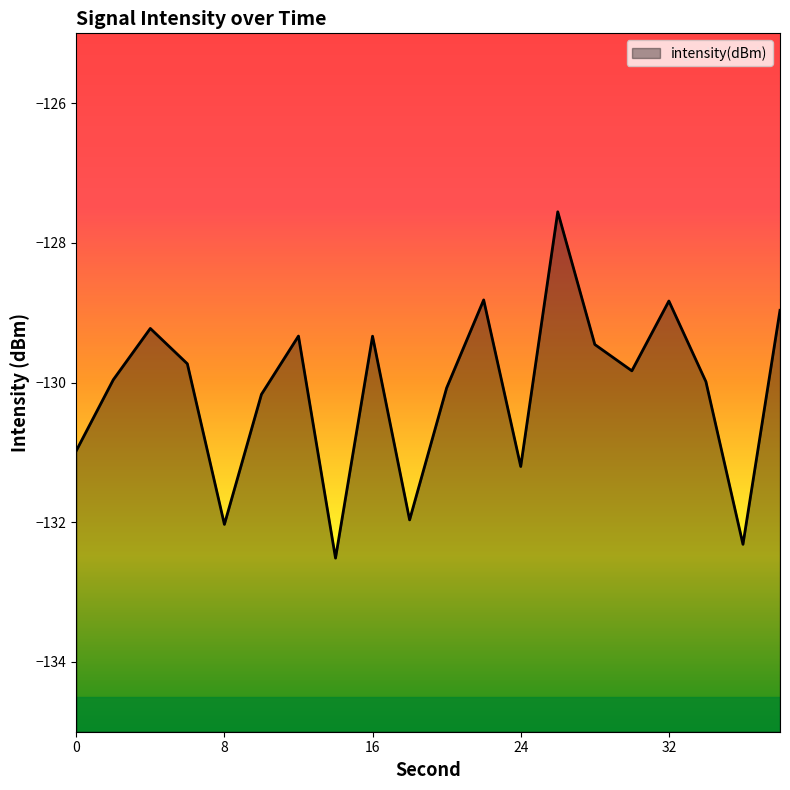

Reading left to right, list all the values displayed in this chart.

0=-131.0	2=-130.0	4=-129.2	6=-129.7	8=-132.0	10=-130.2	12=-129.3	14=-132.5	16=-129.3	18=-132.0	20=-130.1	22=-128.8	24=-131.2	26=-127.6	28=-129.5	30=-129.8	32=-128.8	34=-130.0	36=-132.3	38=-129.0